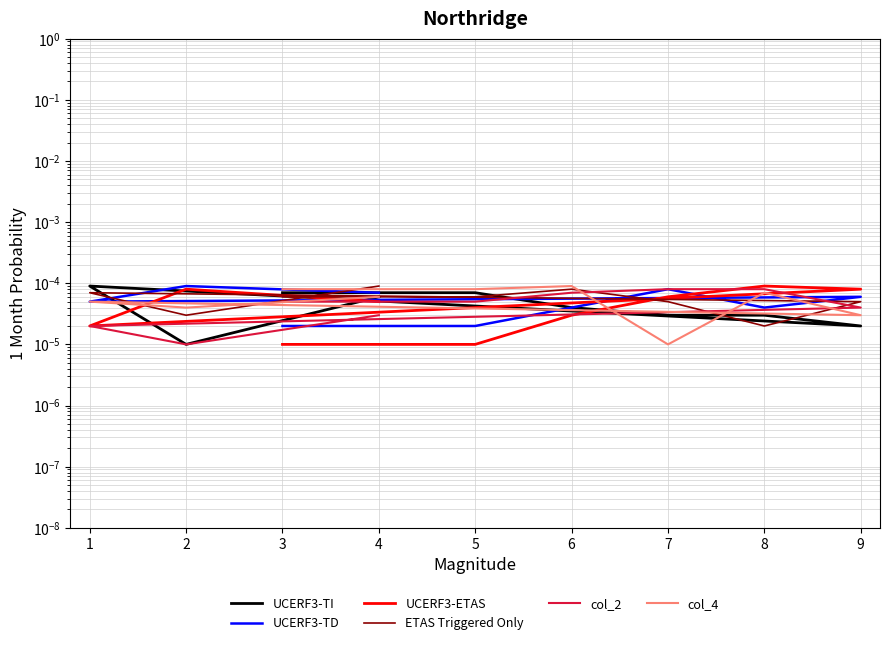

Is the value of col_4 at 3 greater than the value of ETAS Triggered Only at 1?

No